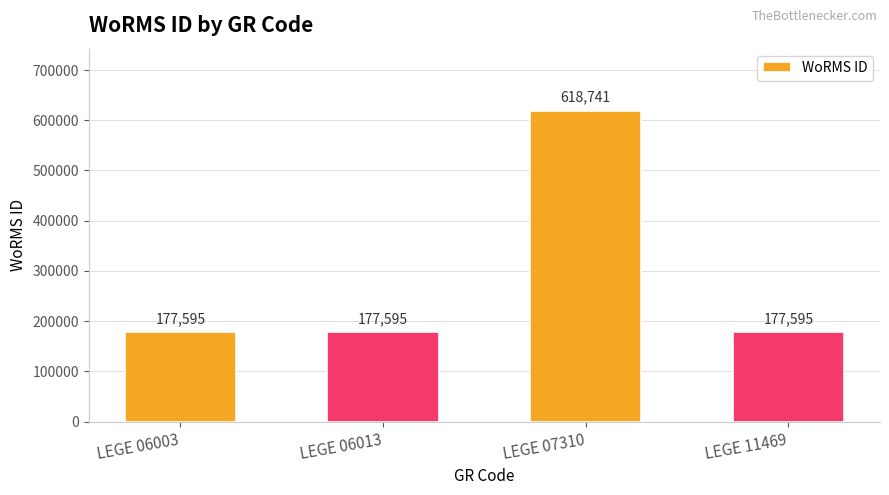

What is the difference between the maximum and minimum values?

441146